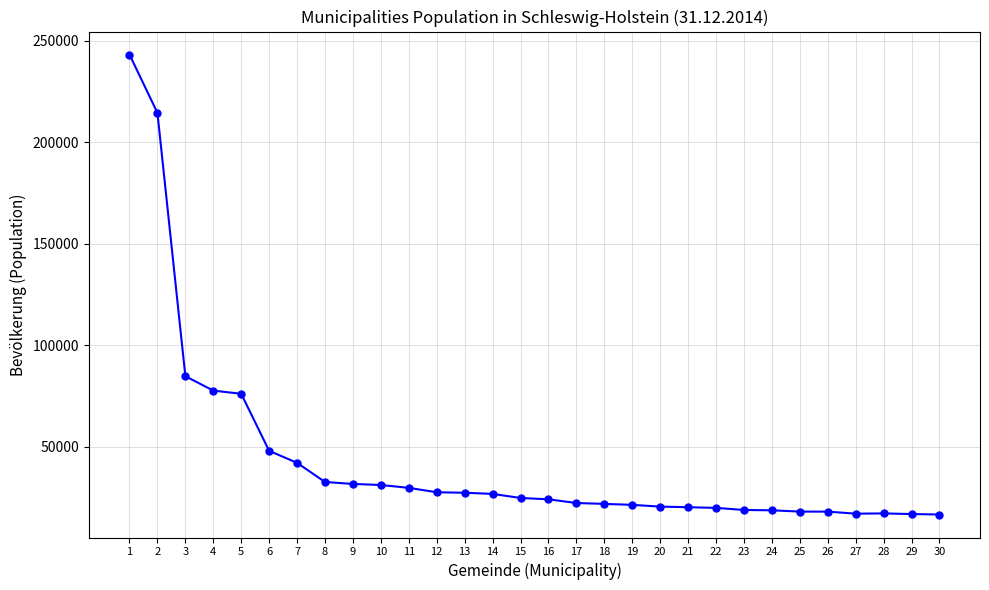

Which category has the highest value across all series?

1